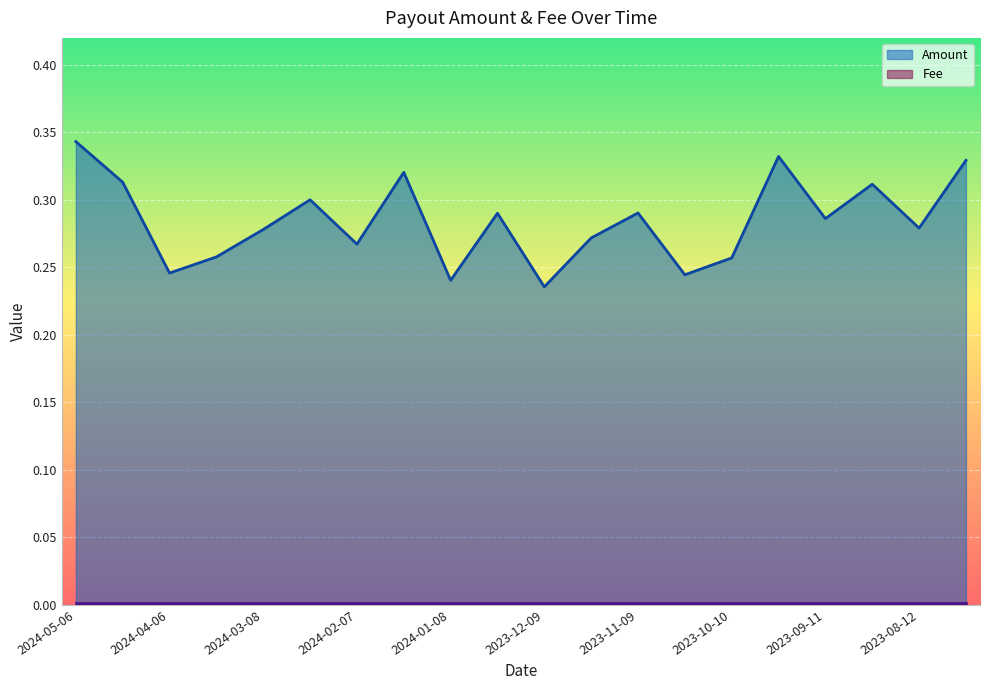

What is the difference between the maximum and minimum values?

0.1